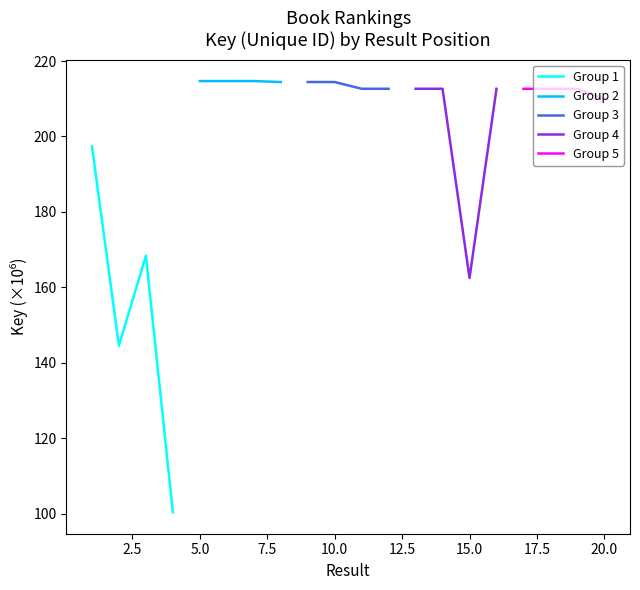

True or false: Group 2 has more than 2 points higher than both neighbors.

False